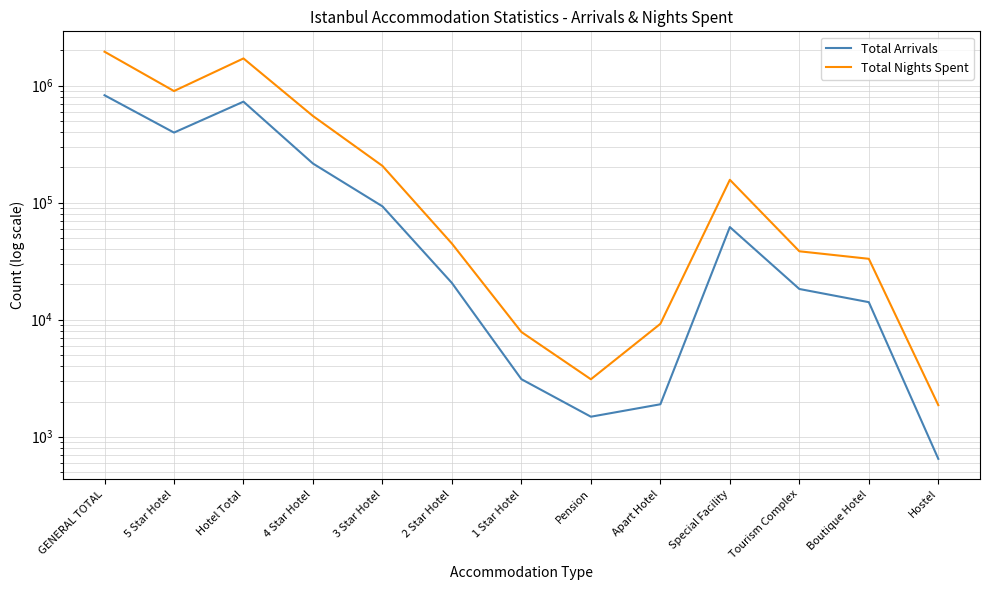

Rank the series by their maximum value, from lowest to highest.

Total Arrivals, Total Nights Spent